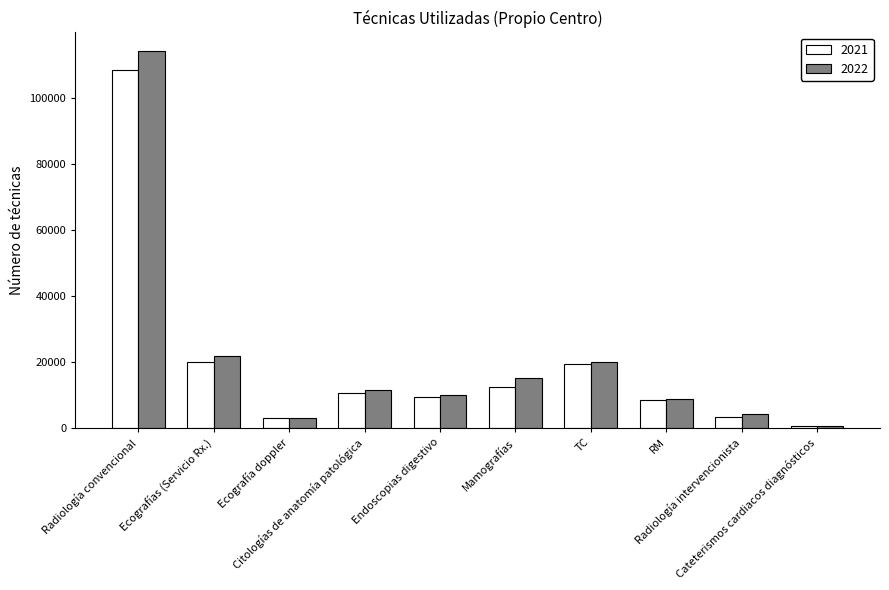

What is the greatest value displayed?

114258